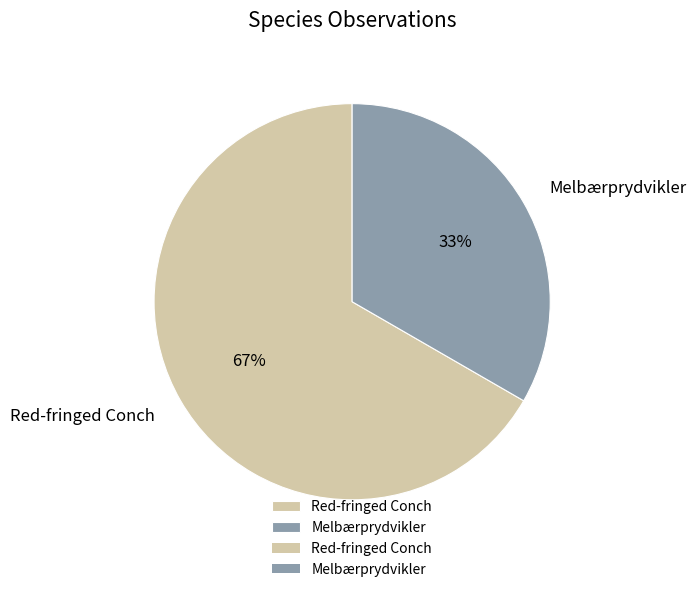

Approximately how many times larger is the value at Melbærprydvikler compared to Red-fringed Conch?

0.5